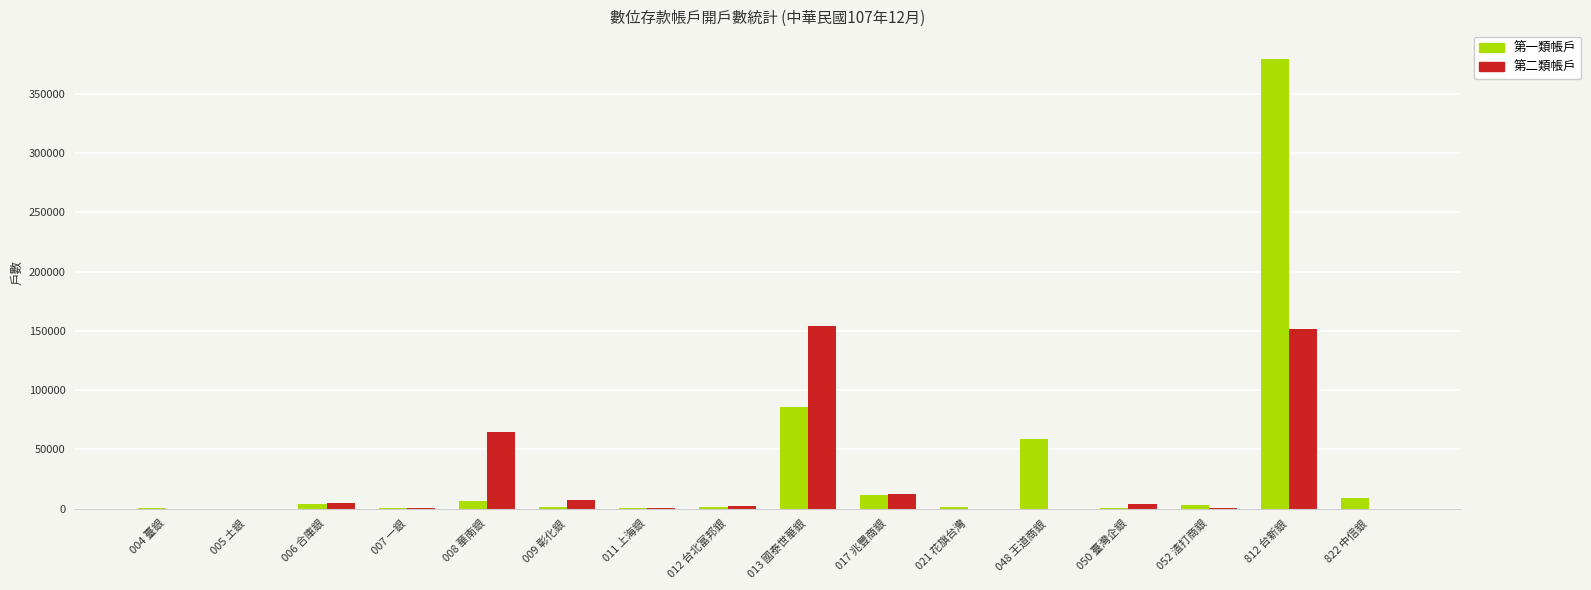

What is the total value across all series at 050 臺灣企銀?

5031